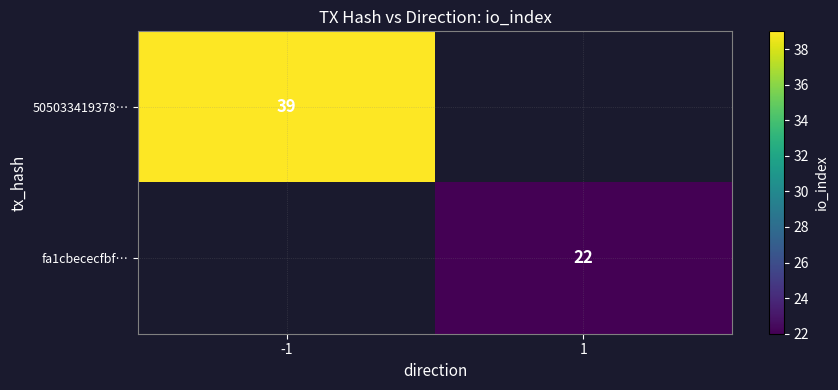

Count the number of data series in this chart.

2